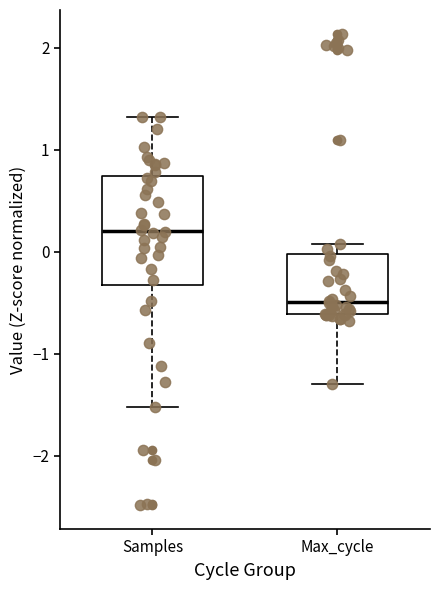

Reading left to right, transcribe this box plot: for each box, give where its median line is, the range the box spans, and where its two whiskers end, as read against the y-axis. The values are not printed on the chart, so give them approximately, as read against the axis.

Samples: median 0.2, box -0.3 to 0.7, whiskers -1.5 to 1.3
Max_cycle: median -0.5, box -0.6 to 0.0, whiskers -1.3 to 0.1